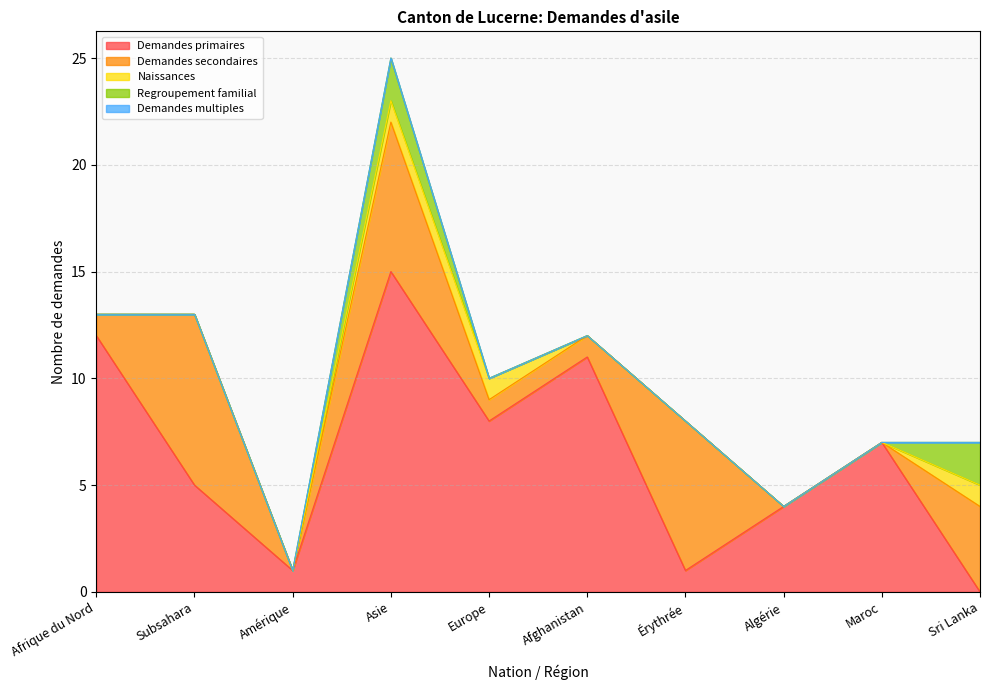

Reading left to right, extract all data points from this chart.

Demandes primaires: 12	5	1	15	8	11	1	4	7	0
Demandes secondaires: 1	8	0	7	1	1	7	0	0	4
Naissances: 0	0	0	1	1	0	0	0	0	1
Regroupement familial: 0	0	0	2	0	0	0	0	0	2
Demandes multiples: 0	0	0	0	0	0	0	0	0	0